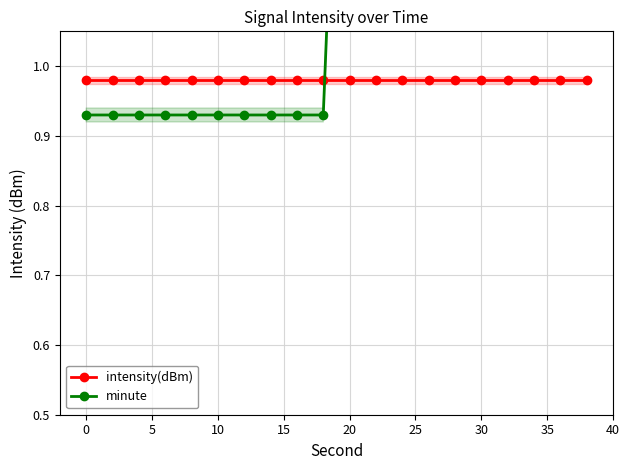

What is the value of the minute point at the 2nd from the left?

0.9